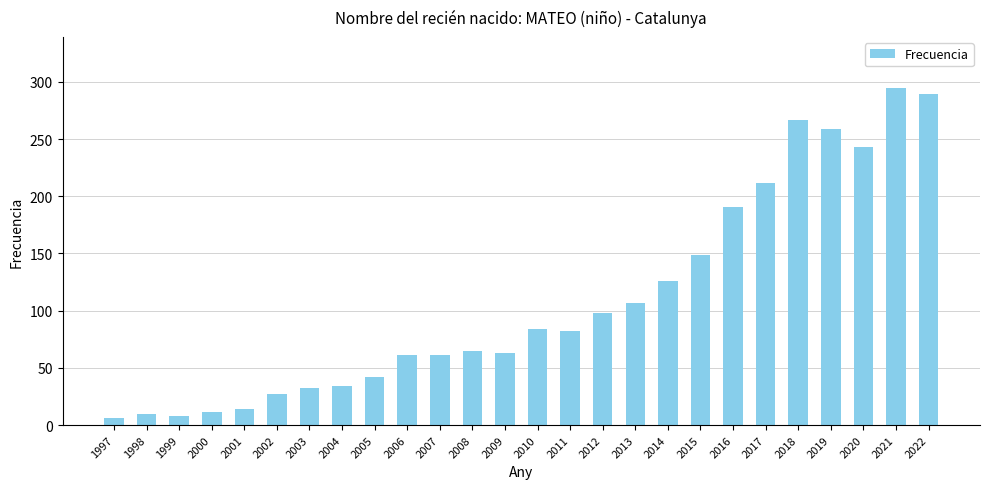

What is the minimum value shown in the chart?

6